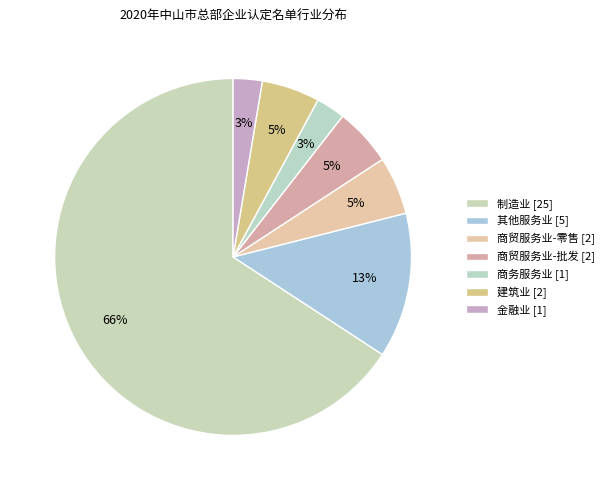

How many slices are in this pie chart?

7